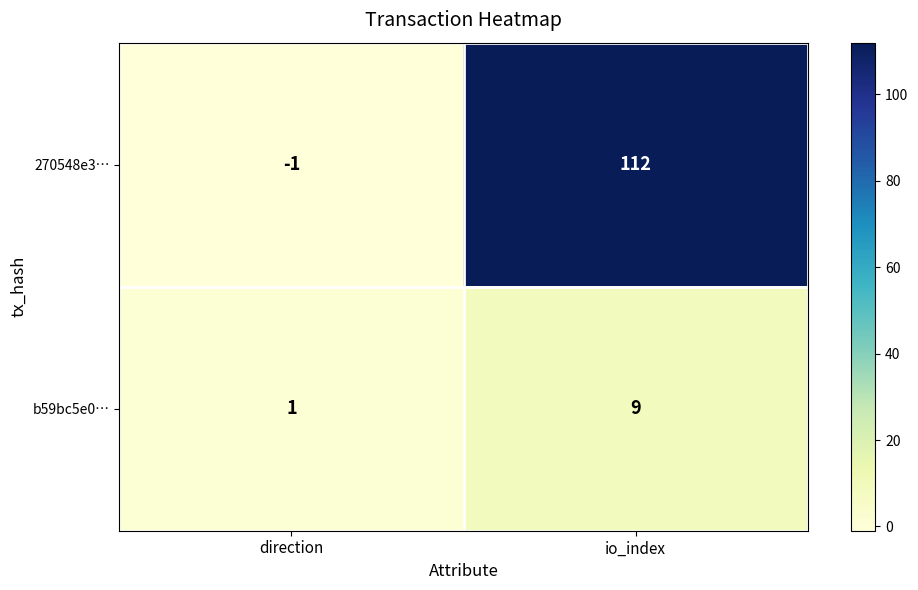

Which label corresponds to the largest value in the chart?

io_index